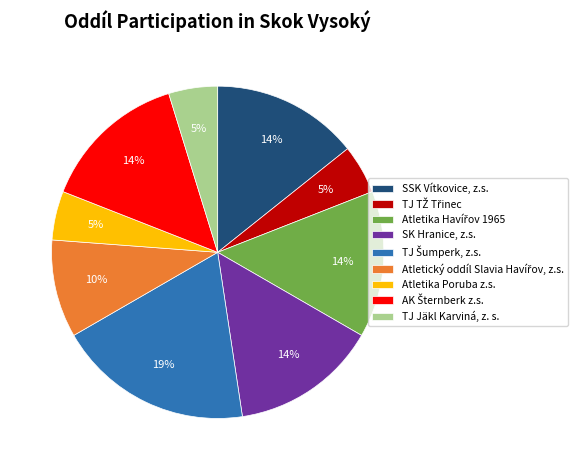

What percentage is the SK Hranice, z.s. slice, to the nearest percent?

14%